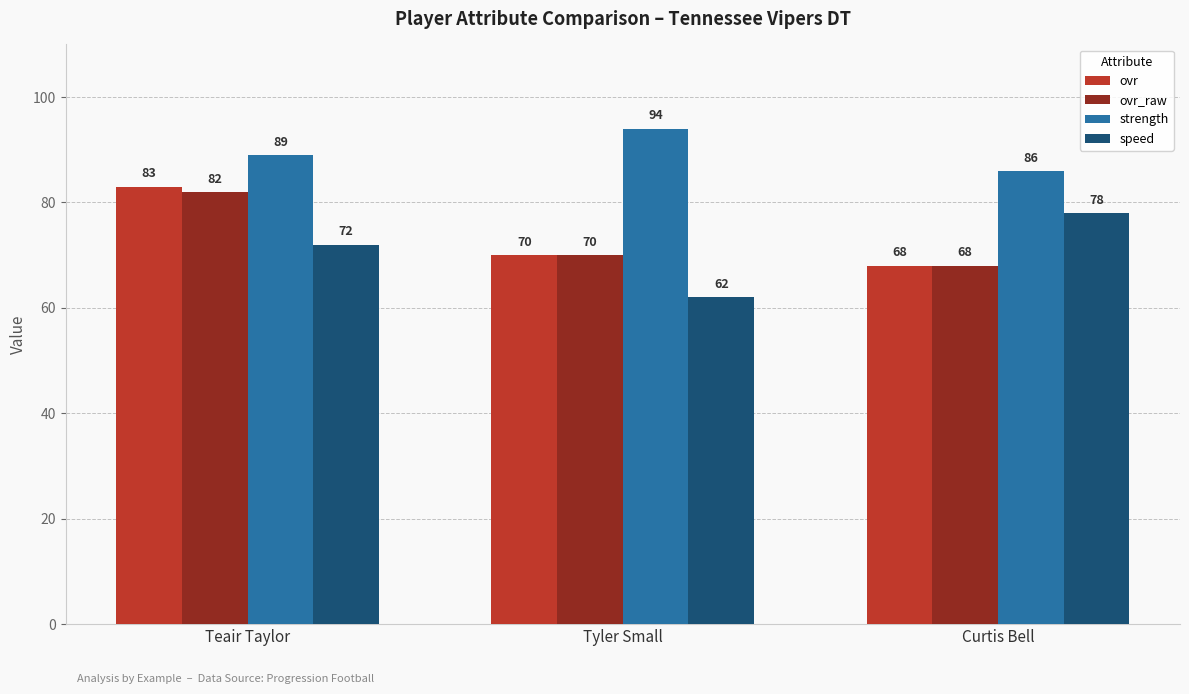

What is the sum of all ovr values?

221